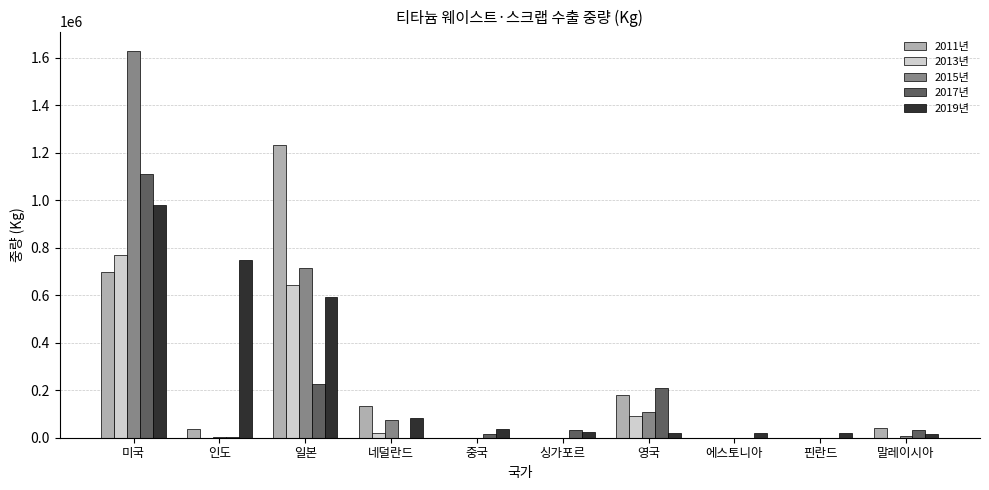

How many groups of bars are there?

10